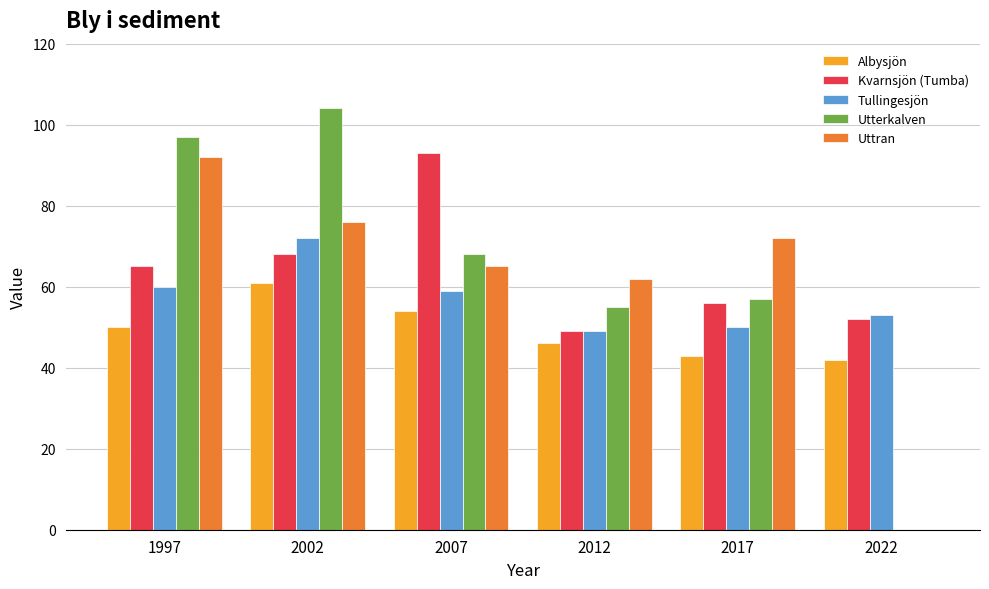

Reading left to right, transcribe all the data shown in this chart.

Albysjön: 1997=50	2002=61	2007=54	2012=46	2017=43	2022=42
Kvarnsjön (Tumba): 1997=65	2002=68	2007=93	2012=49	2017=56	2022=52
Tullingesjön: 1997=60	2002=72	2007=59	2012=49	2017=50	2022=53
Utterkalven: 1997=97	2002=104	2007=68	2012=55	2017=57	2022=0
Uttran: 1997=92	2002=76	2007=65	2012=62	2017=72	2022=0